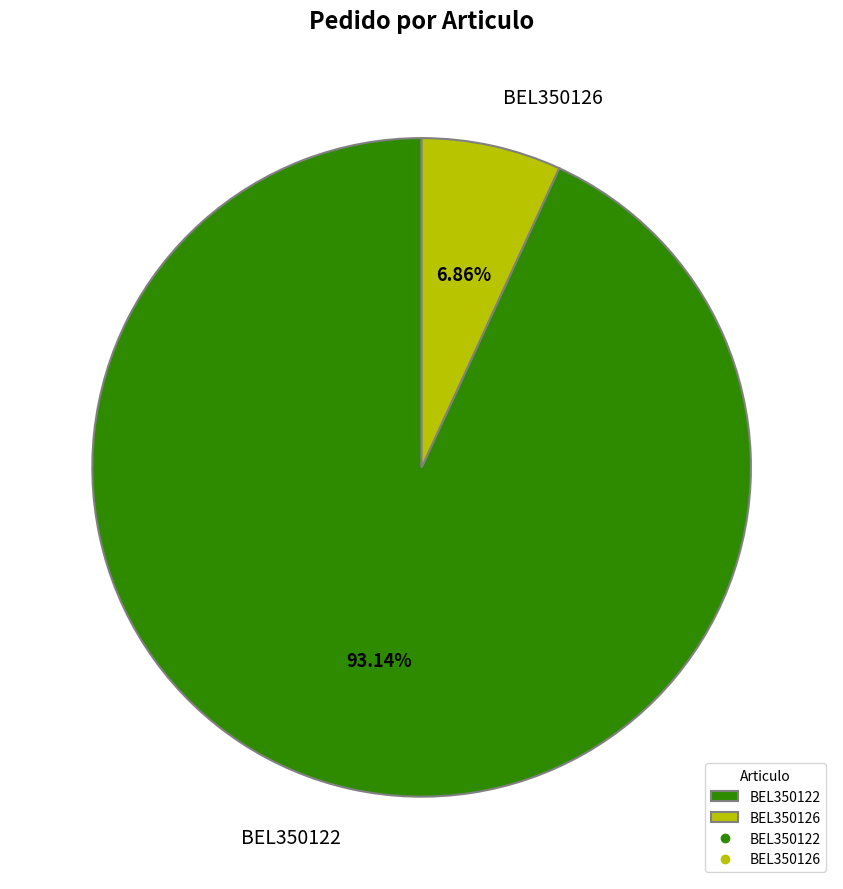

To the nearest percent, what is the difference between the largest and smallest slice percentages?

86%